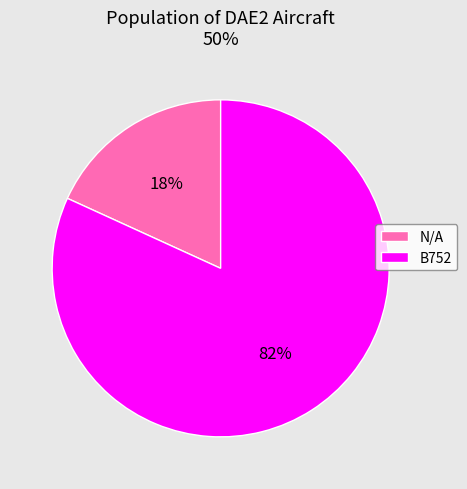

Rank the categories by value from lowest to highest.

N/A, B752